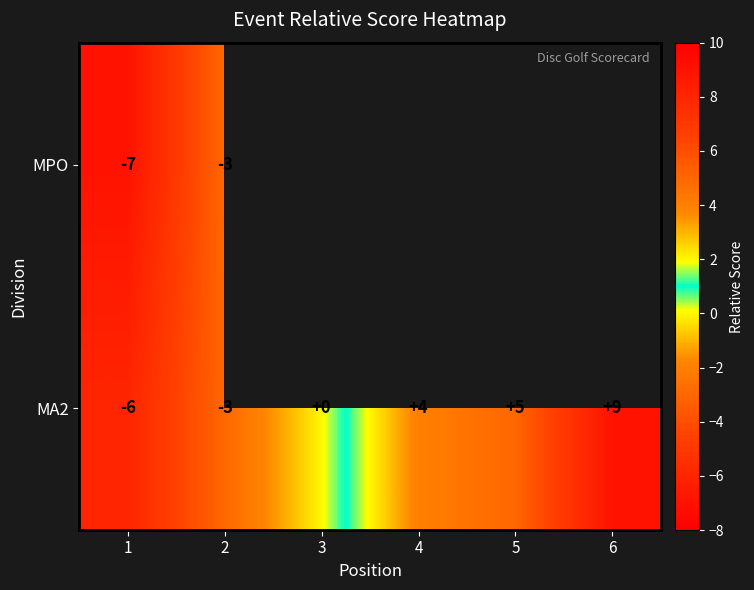

What is the difference between the maximum and second lowest values in the MA2 series?

12